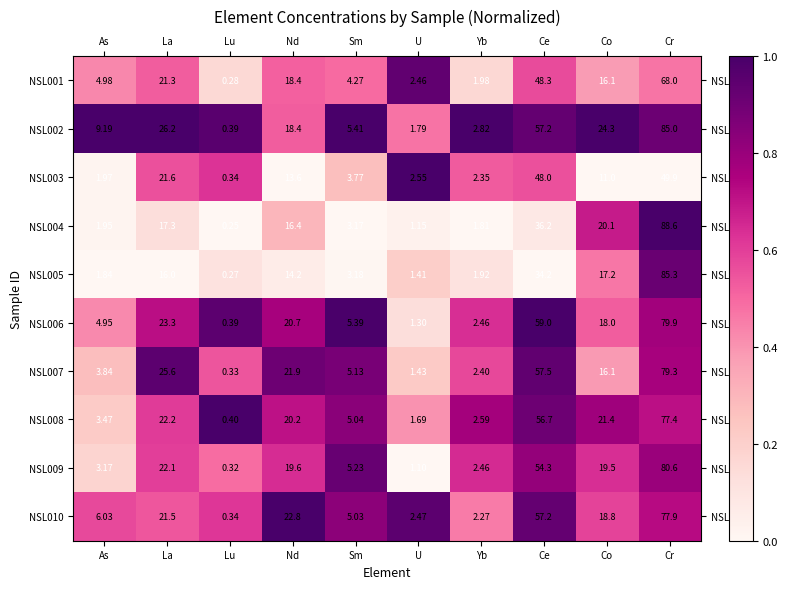

At which label is NSL004 closest to 44?

Ce